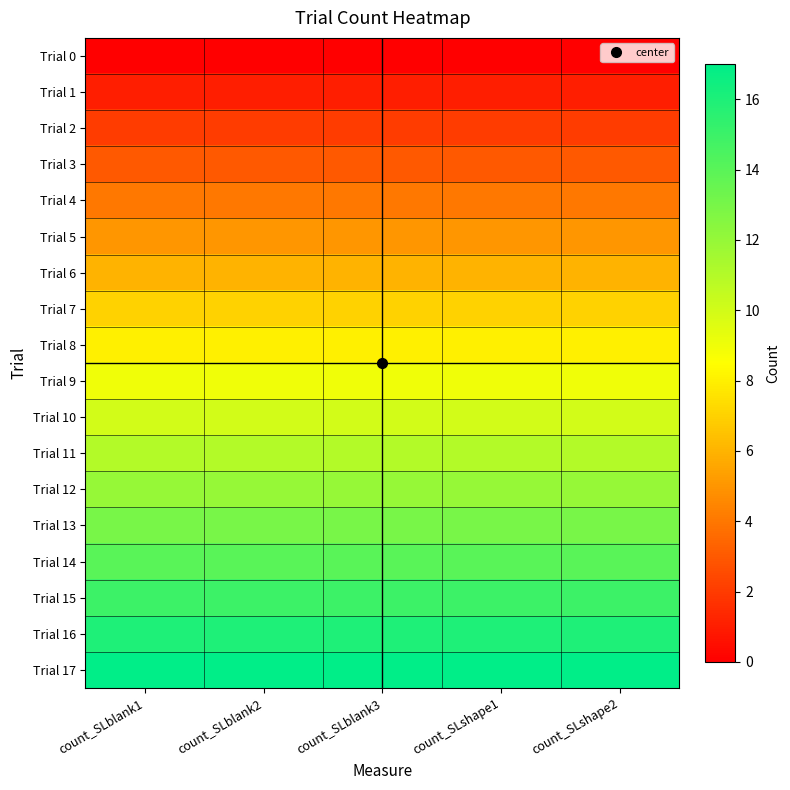

Between count_SLblank2 and count_SLshape2, which is larger?

count_SLblank2